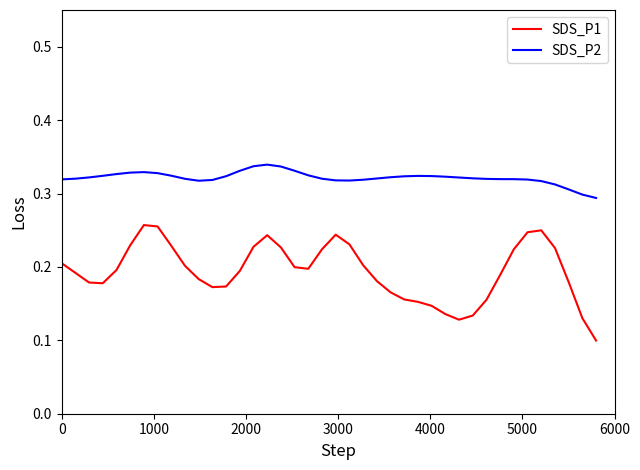

List the series in order of their overall mean, highest first.

SDS_P2, SDS_P1